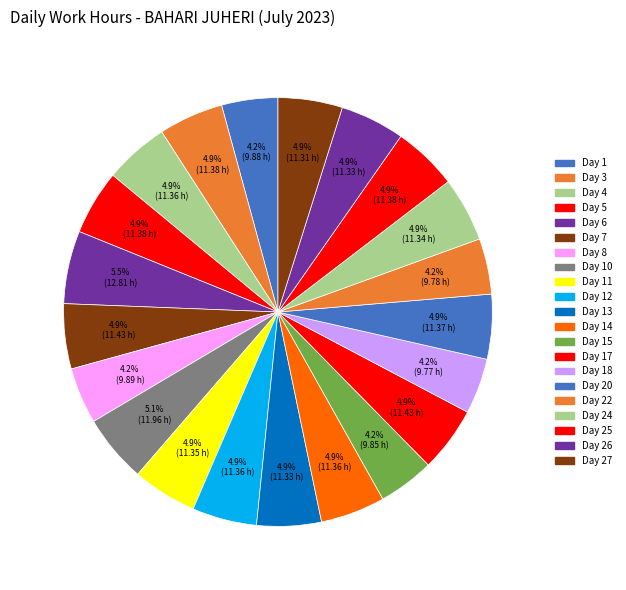

How many slices are in this pie chart?

21